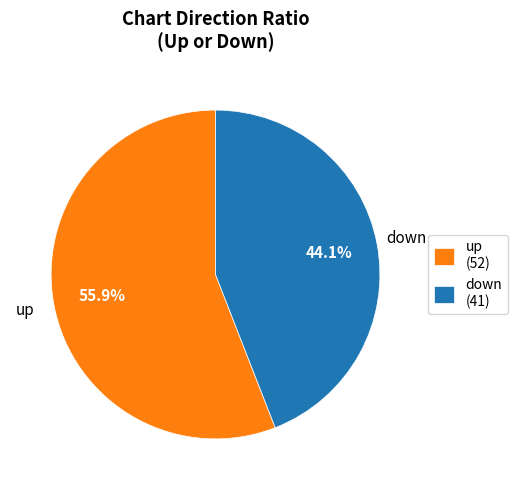

Combined, do down and up account for over 50%?

Yes